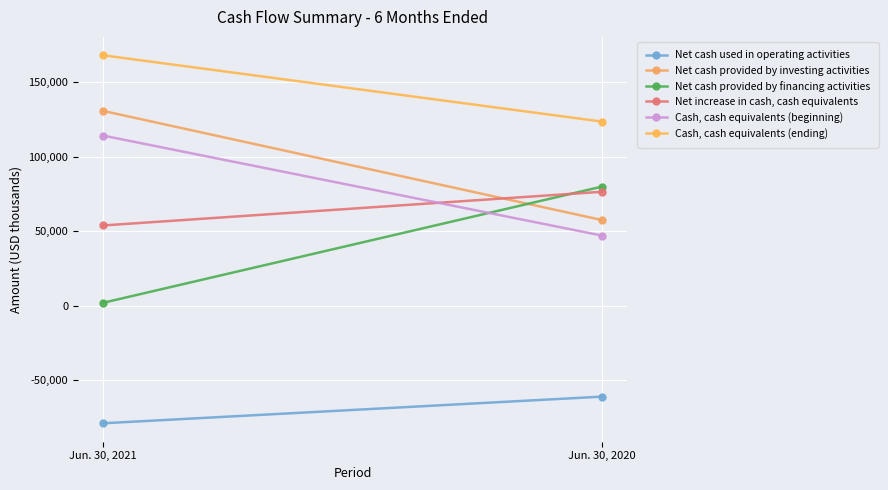

True or false: Net cash provided by investing activities has a value of 203018 at Jun. 30, 2021.

False